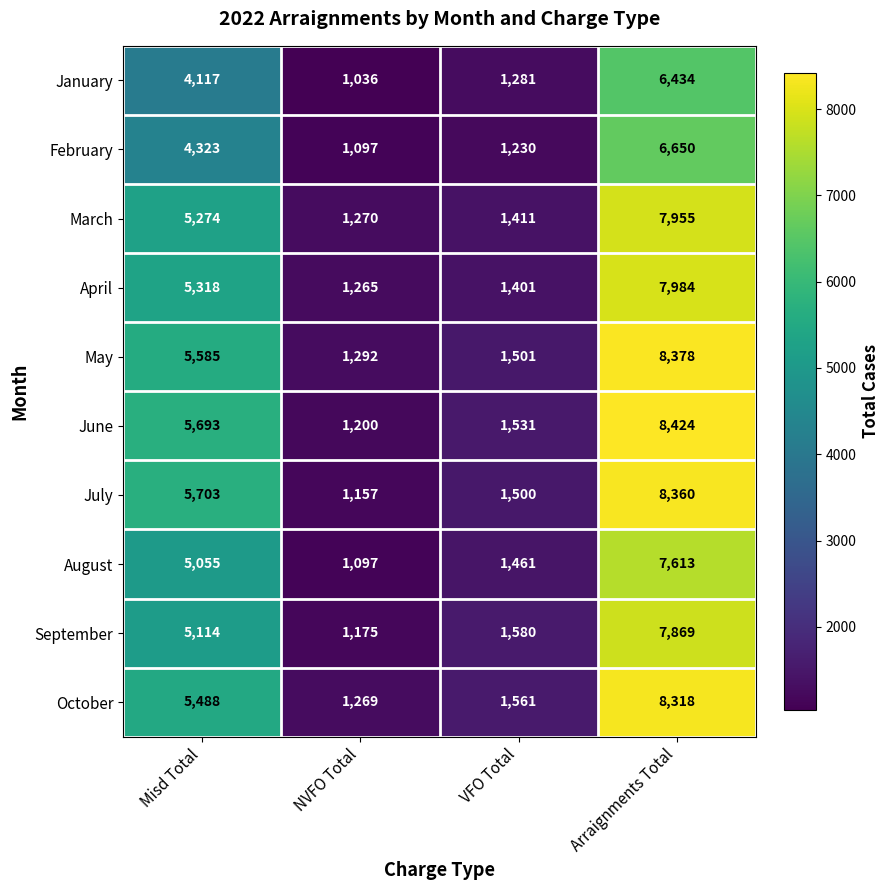

Is the value of May at Misd Total greater than the value of January at Misd Total?

Yes